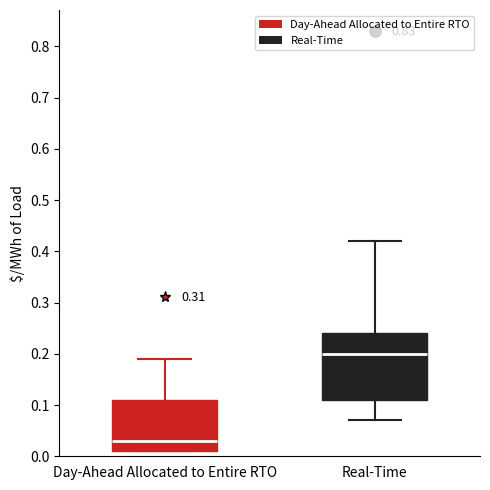

Reading left to right, read every box against the y-axis: the position of its median line, the range the box covers, and the ends of its whiskers. The values are not printed on the chart, so give them approximately, as read against the axis.

Day-Ahead Allocated to Entire RTO: median 0.03, box 0.01 to 0.11, whiskers 0.01 to 0.19
Real-Time: median 0.20, box 0.11 to 0.24, whiskers 0.07 to 0.42